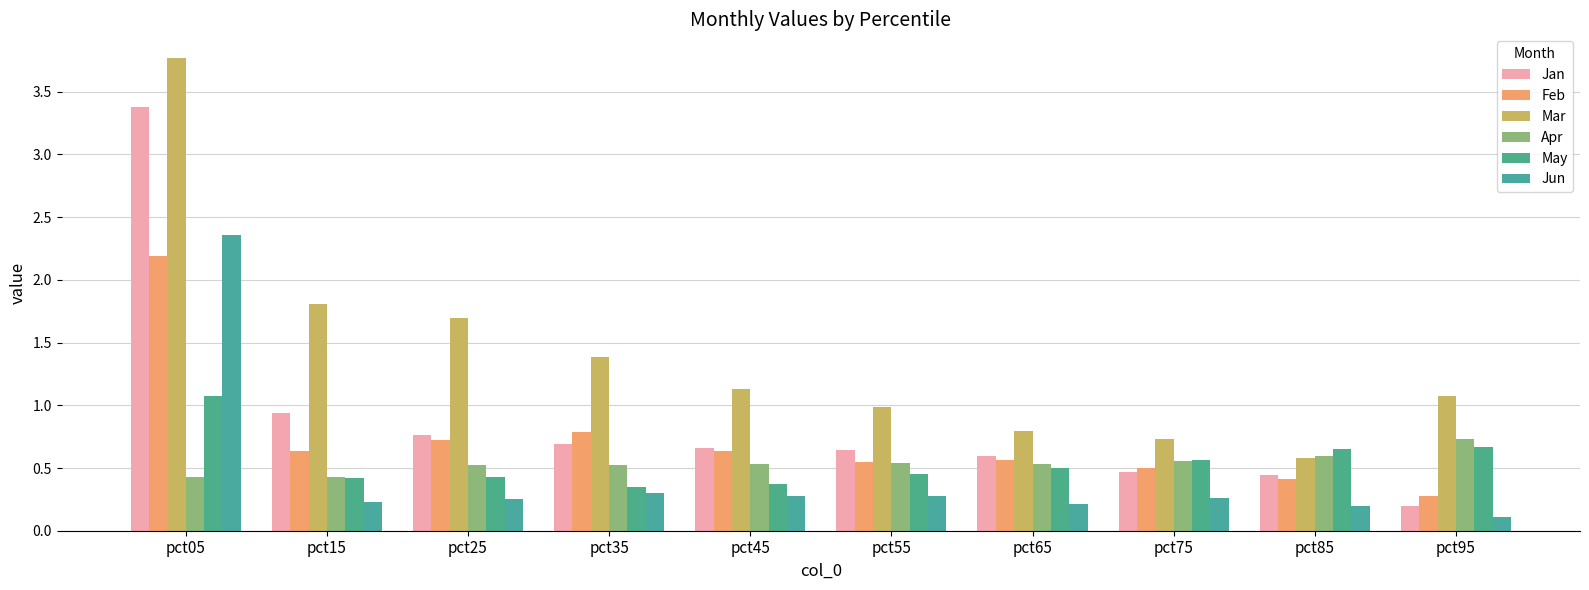

What is the spread (max minus min) of values at pct55?

0.7